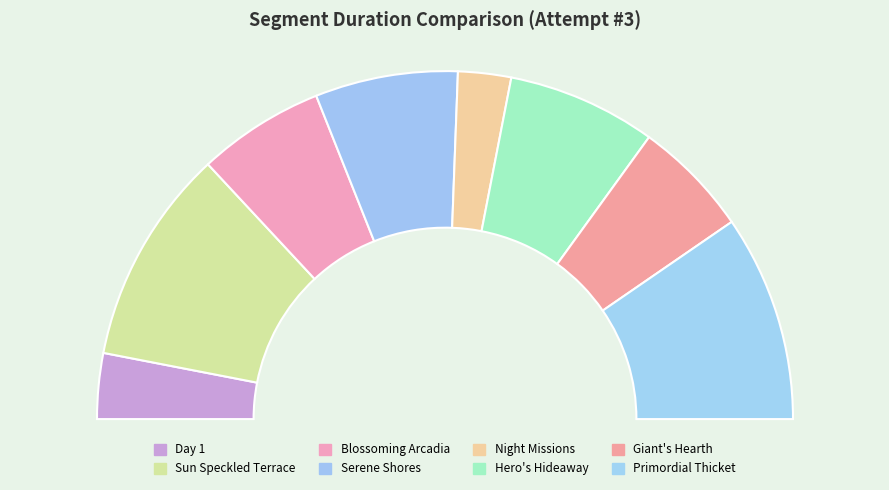

Rank the categories by value from lowest to highest.

Night Missions, Day 1, Giant's Hearth, Blossoming Arcadia, Serene Shores, Hero's Hideaway, Primordial Thicket, Sun Speckled Terrace